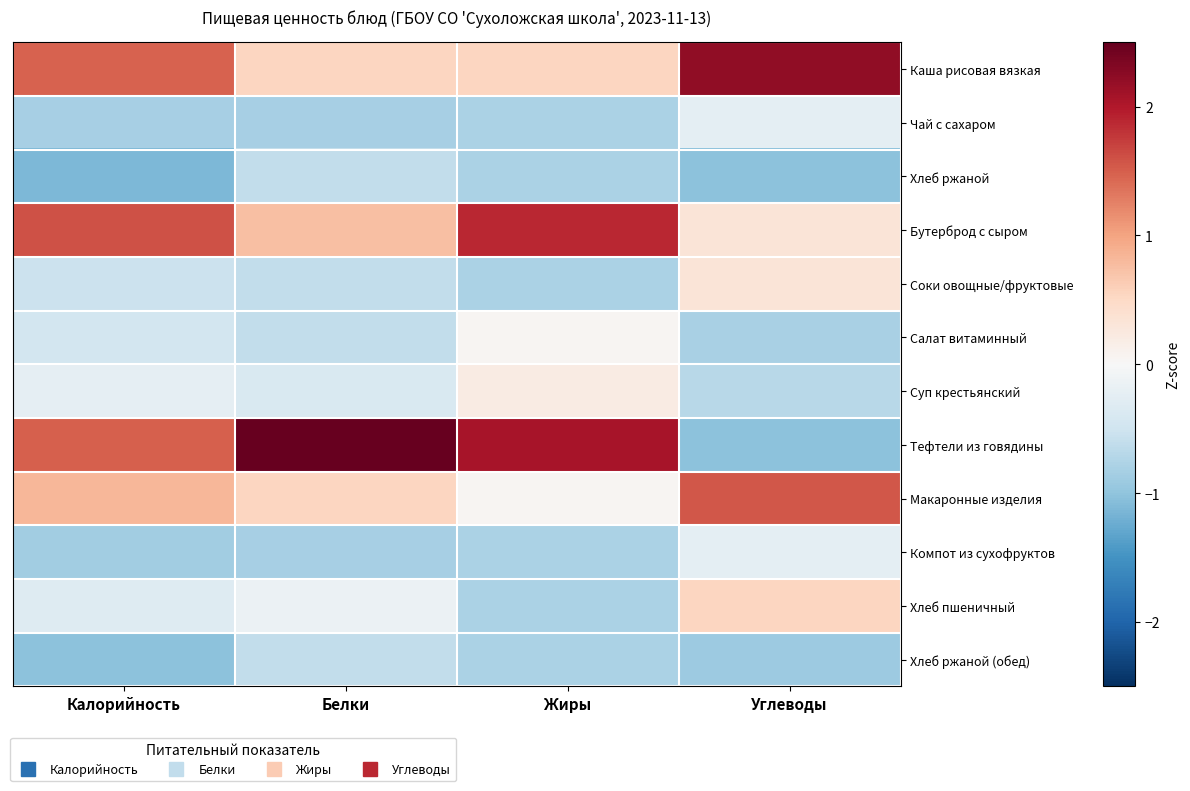

Which series changed the most between Жиры and Углеводы?

Тефтели из говядины